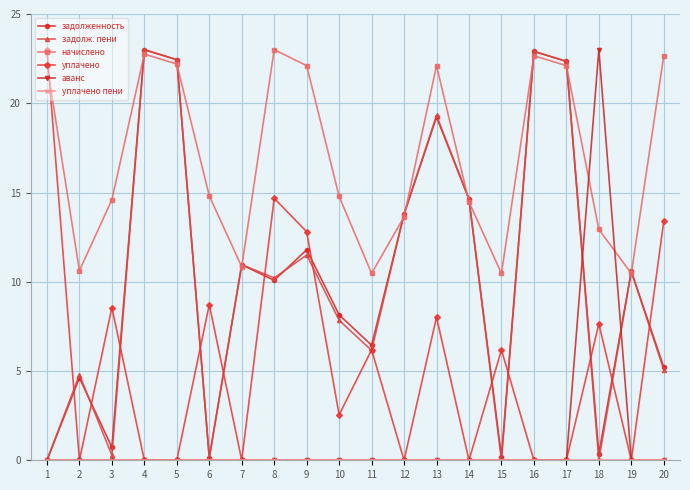

What is the total value across all series at 18?

43.9